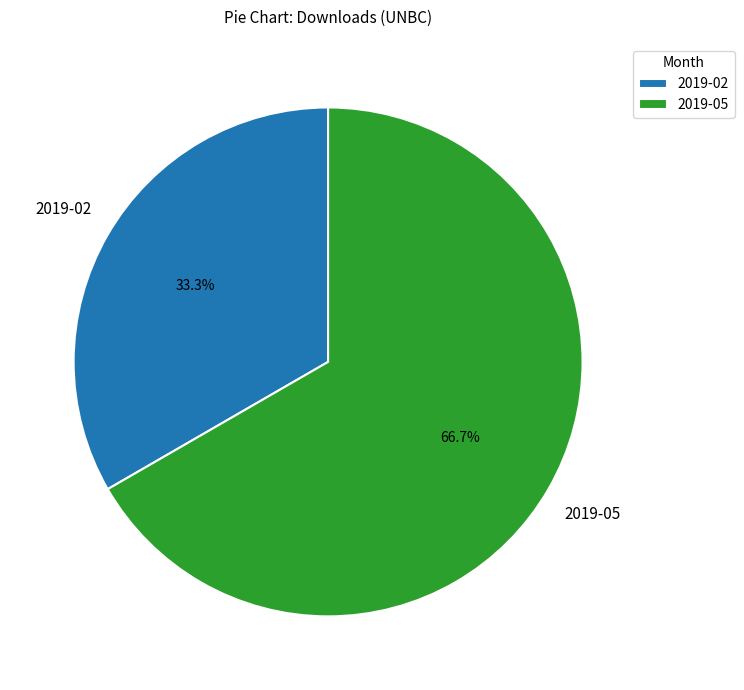

To the nearest percent, what percentage of the pie is 2019-05?

67%